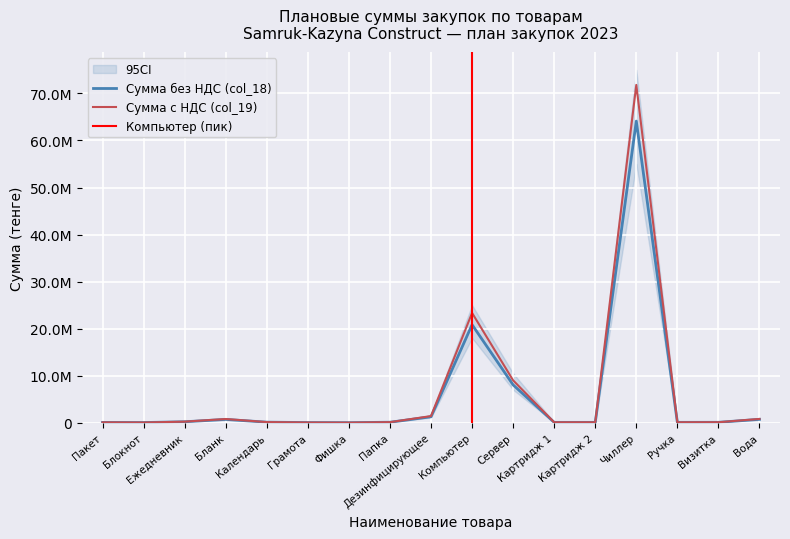

What is the label of the 7th point from the right?

Сервер